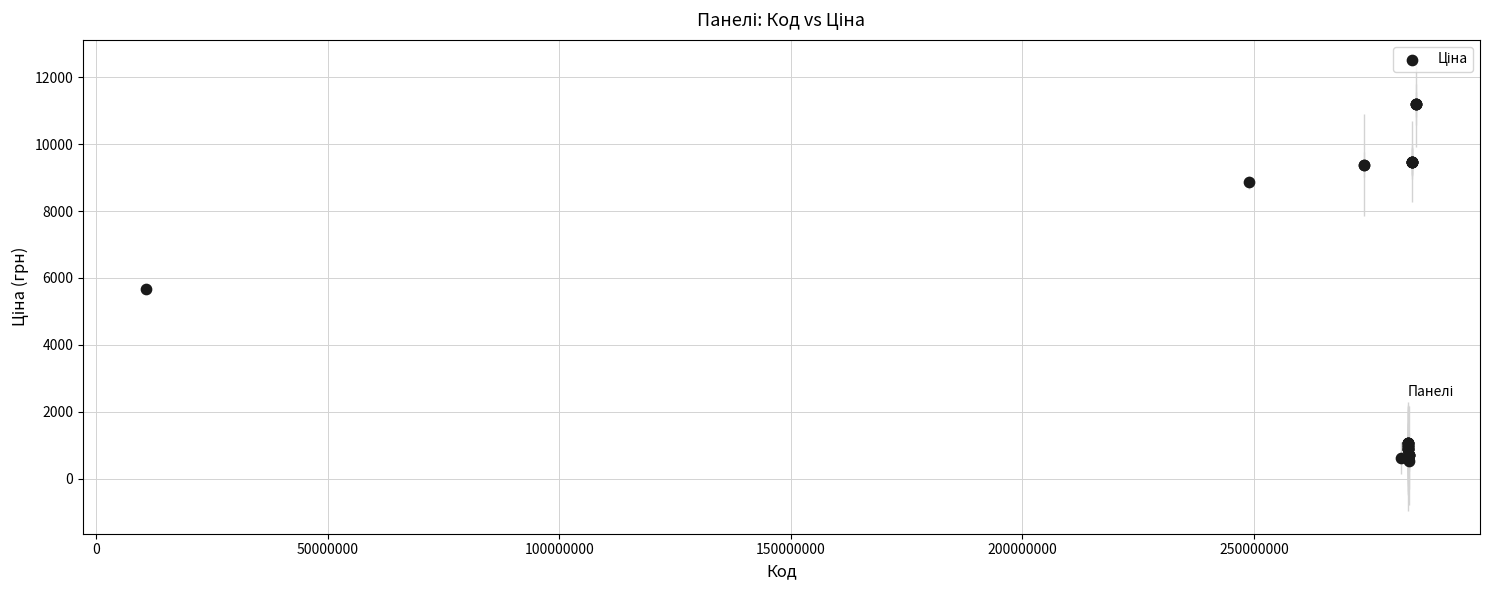

What Y value in the scatter plot is closest to 5859?

5673.8